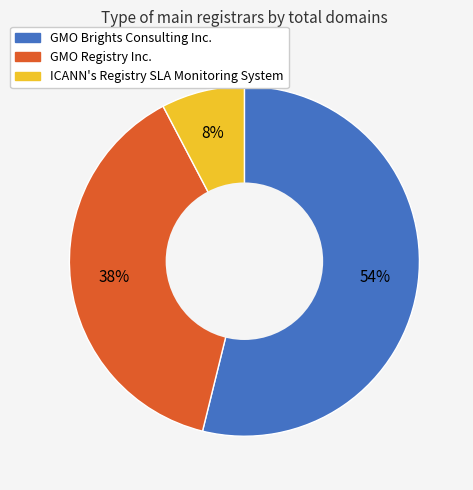

What is the largest slice in the pie chart?

GMO Brights Consulting Inc.